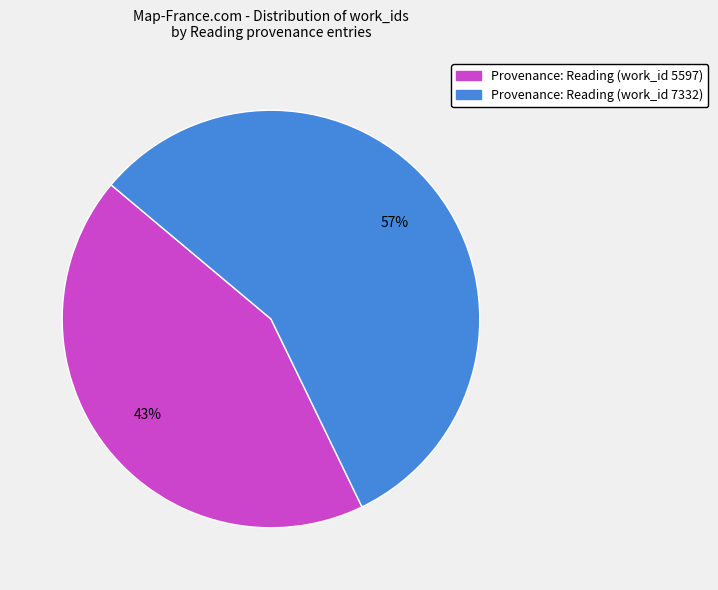

True or false: Provenance: Reading (work_id 7332) accounts for 57% of the total.

True